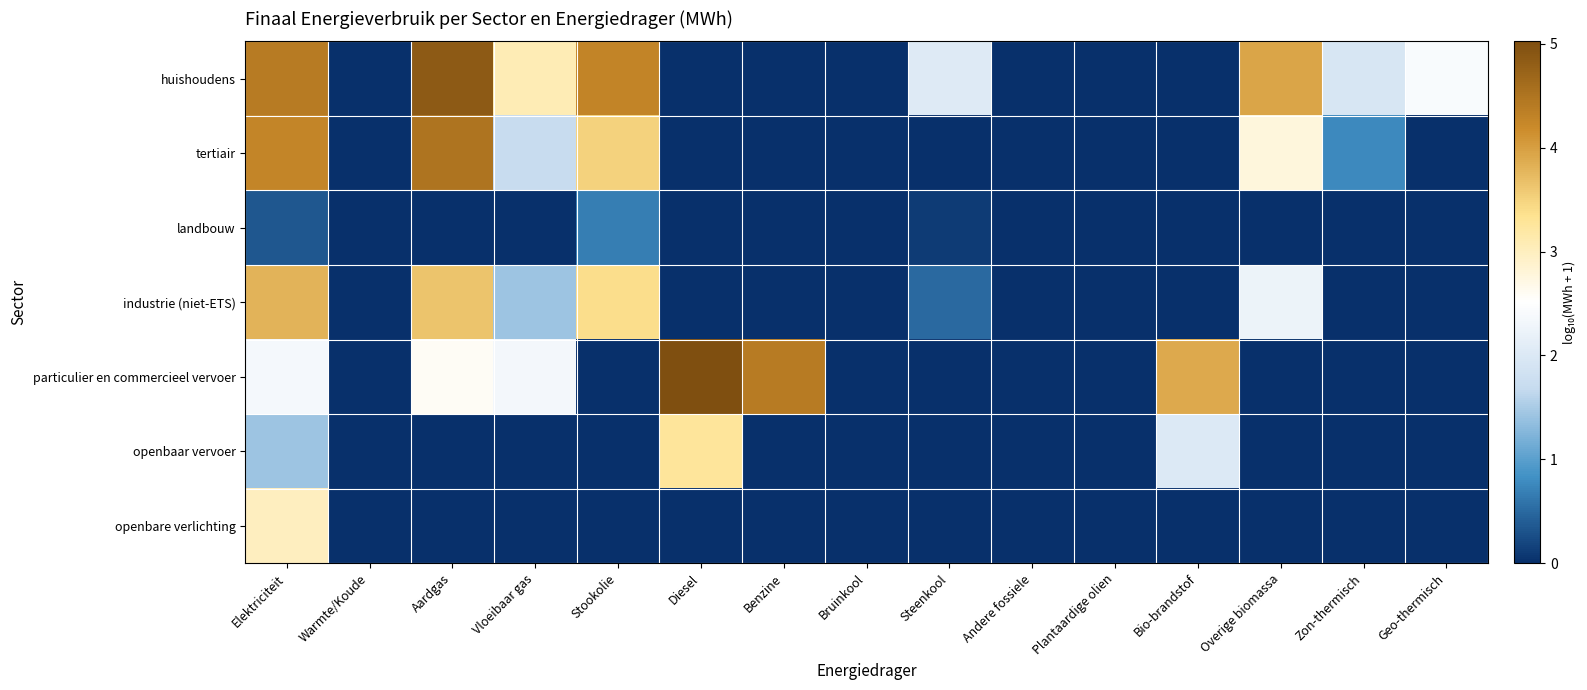

What is the difference between the highest and lowest values at Vloeibaar gas?

3.1